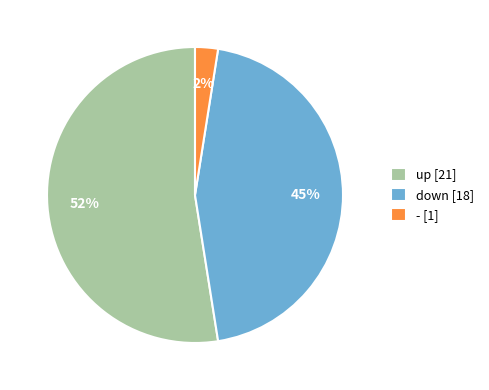

The up slice represents 52% of the pie. True or false?

True